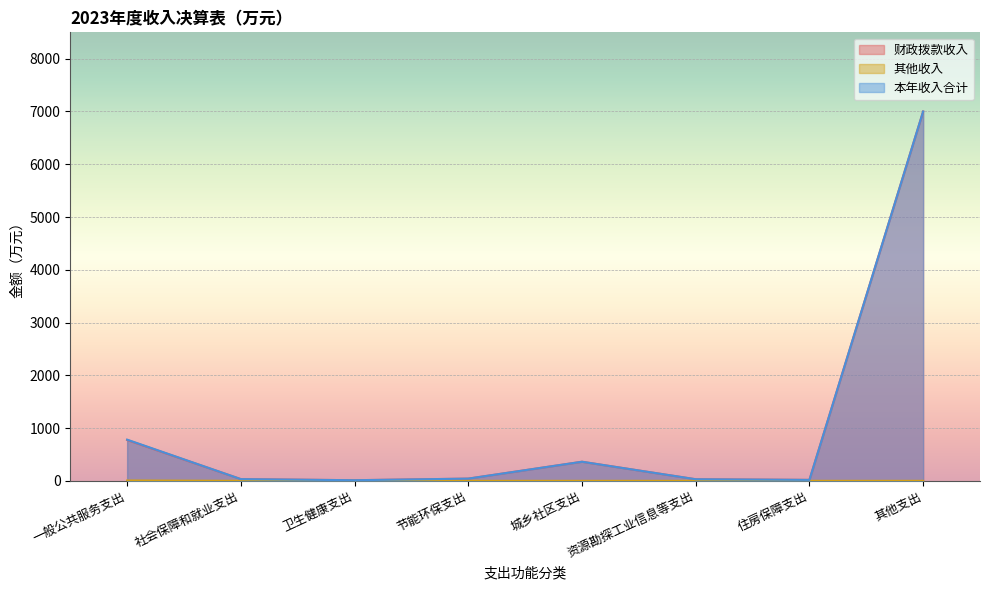

In 财政拨款收入, how many points are lower than both neighbors (excluding endpoints)?

2